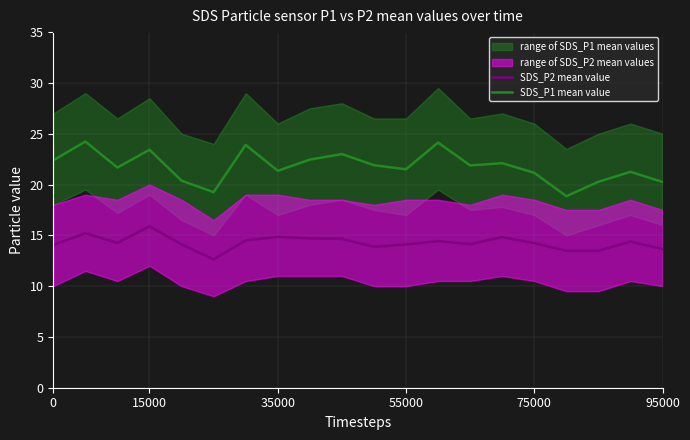

What is the highest value of the SDS_P2 mean value series?

15.9